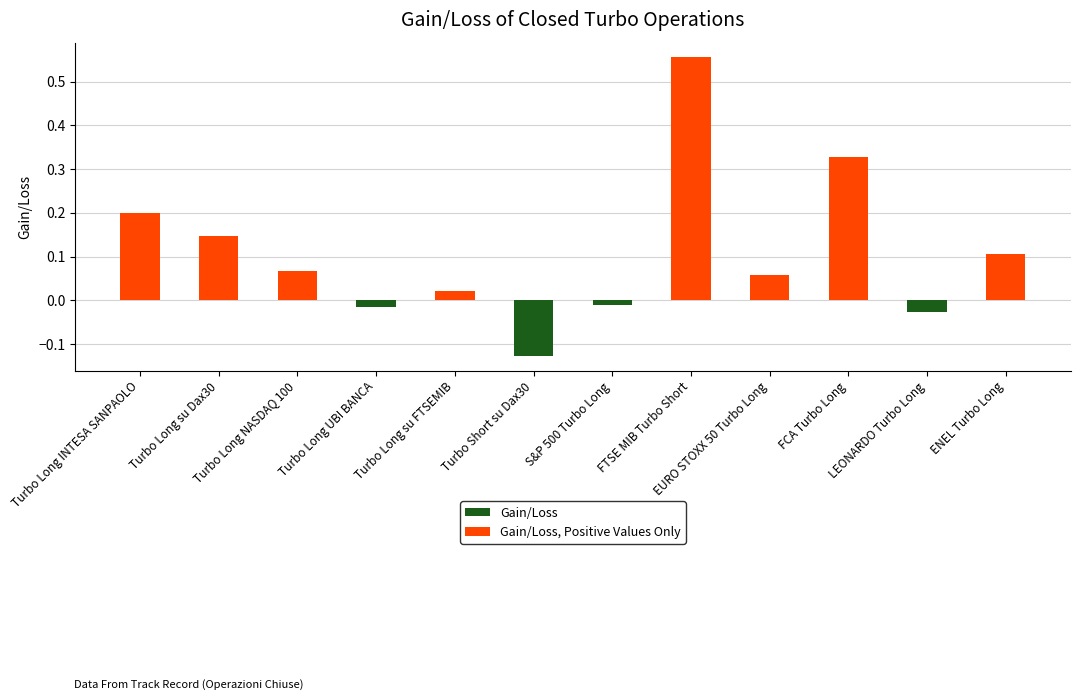

List the series in order of their overall mean, lowest first.

Gain/Loss, Gain/Loss, Positive Values Only